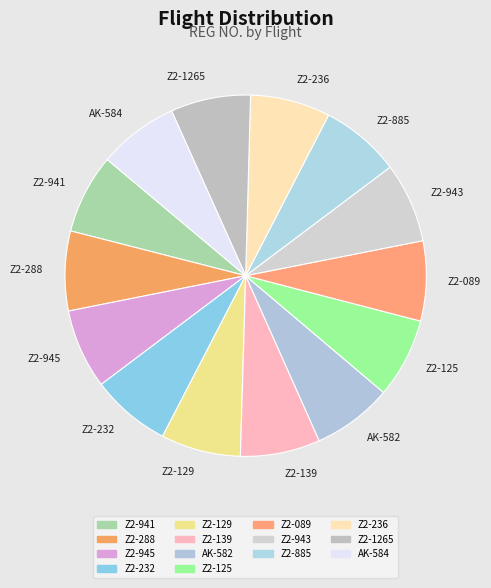

Approximately how many times larger is the value at Z2-288 compared to Z2-885?

1.0